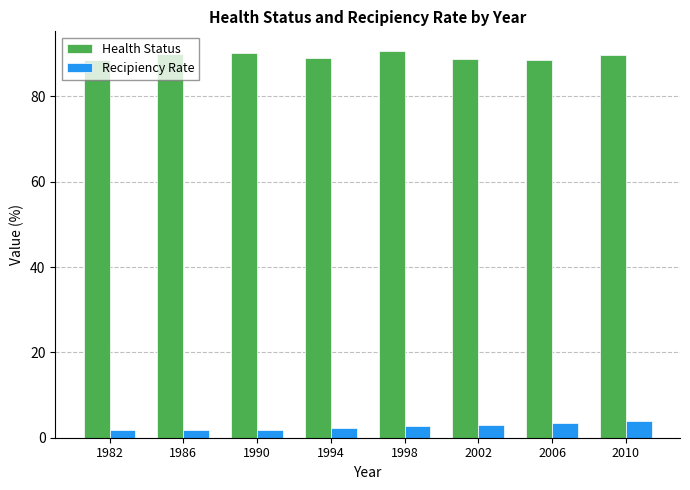

What is the value of the Health Status bar at the 3rd from the left?

90.1